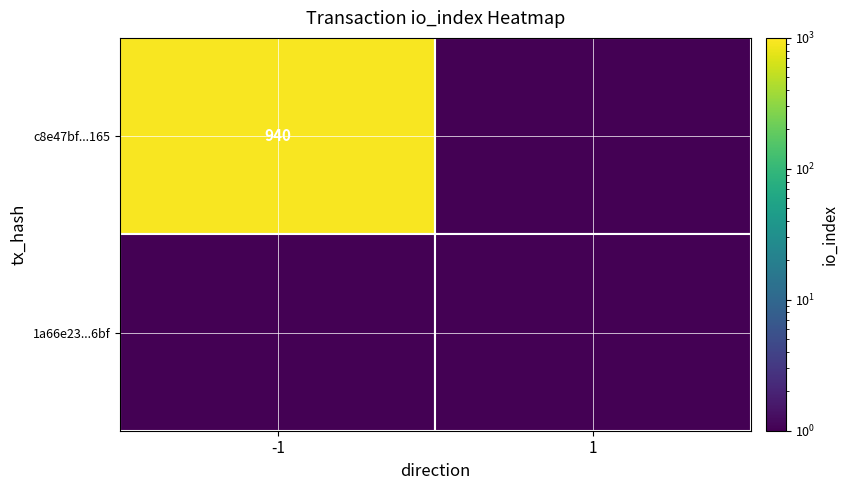

The c8e47bf...165 series shows 1569 at -1. True or false?

False